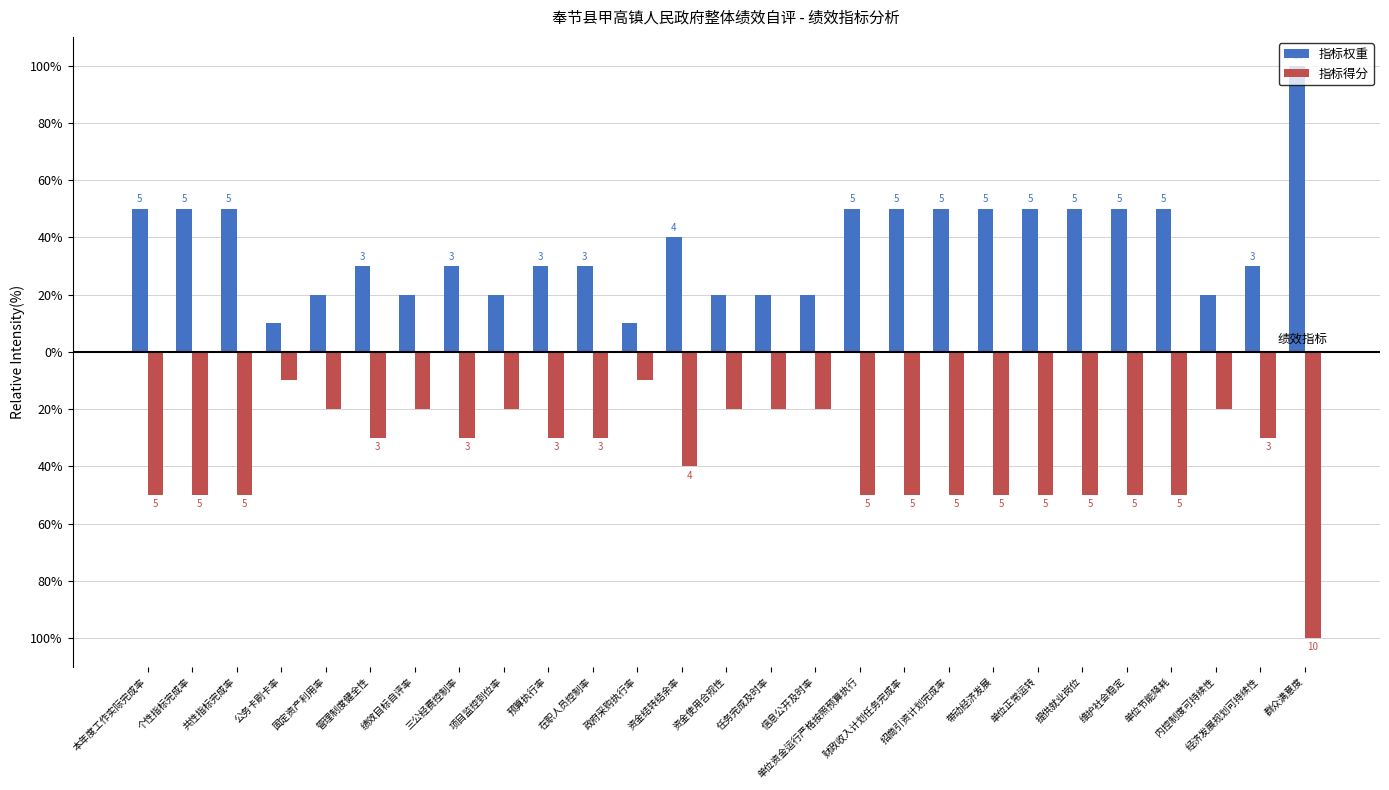

What is the difference between the second highest and minimum values in the 指标得分 series?

90